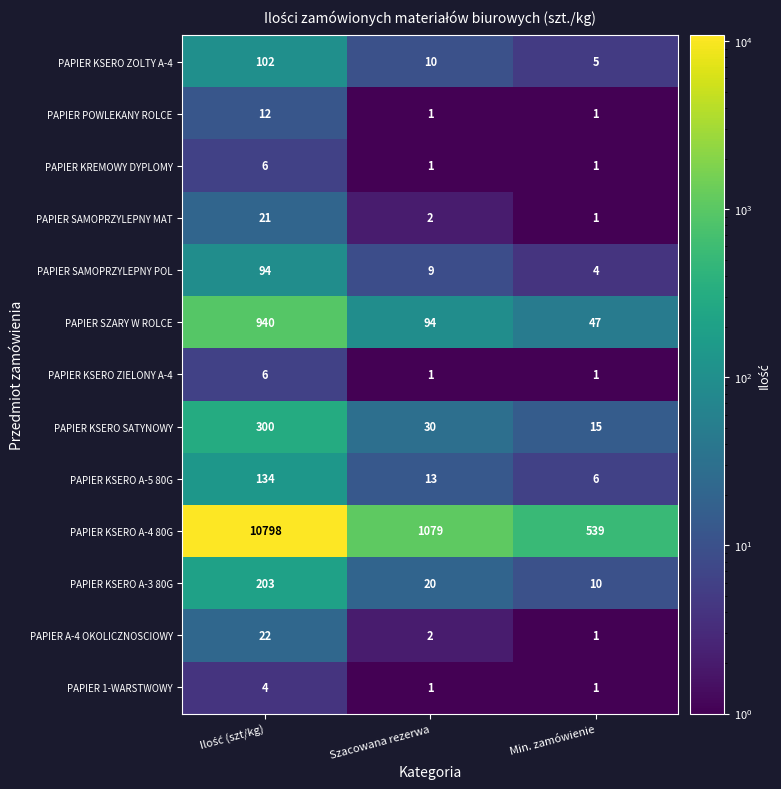

What is the difference between the maximum and second lowest values in the PAPIER KSERO SATYNOWY series?

270